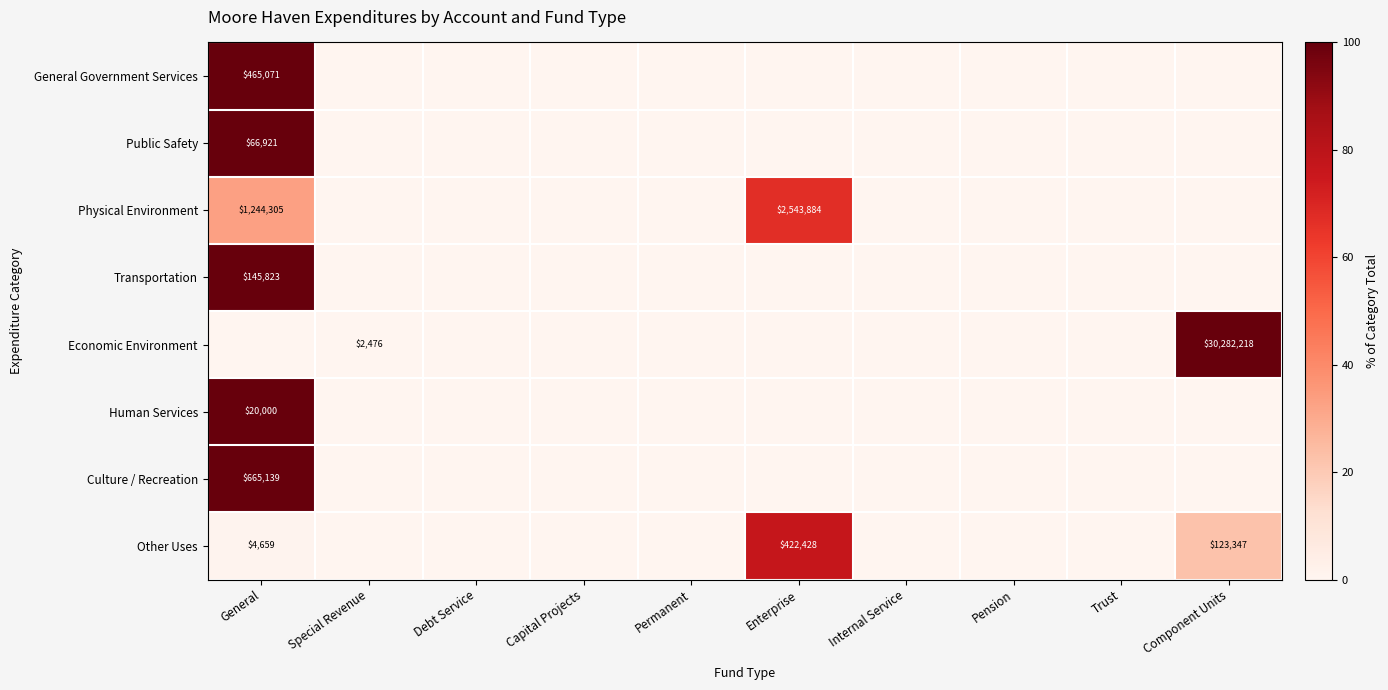

True or false: Physical Environment has a value of 1244305 at General.

True